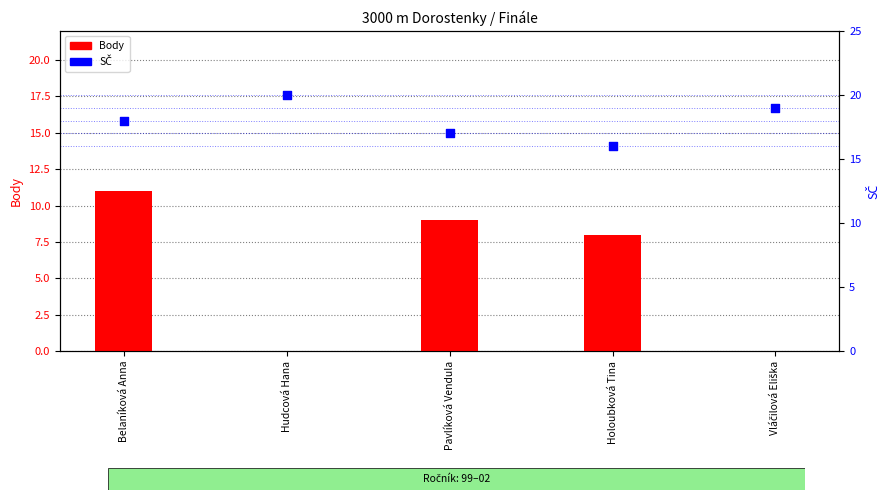

What is the total value across all series at Hudcová Hana?

20